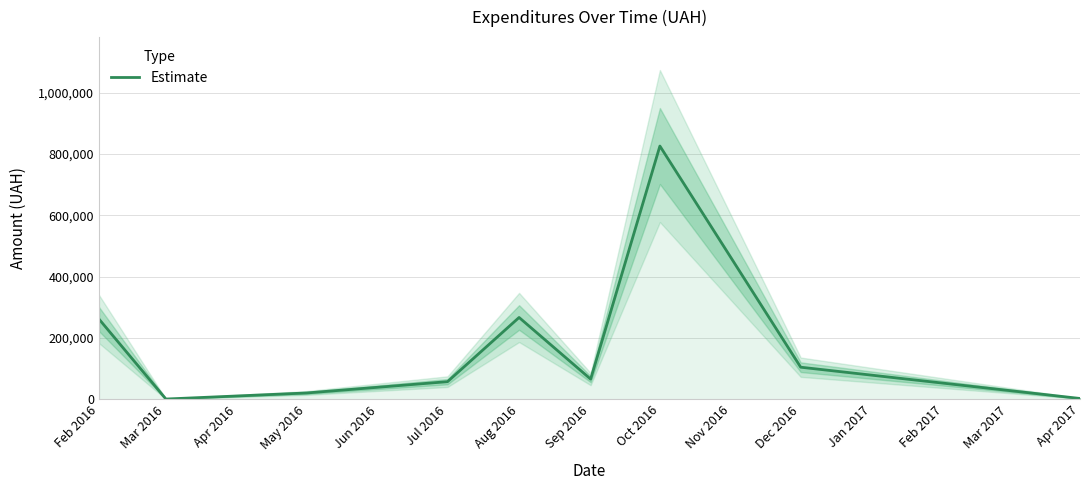

At which category does the data reach its first local valley?

Mar 2016